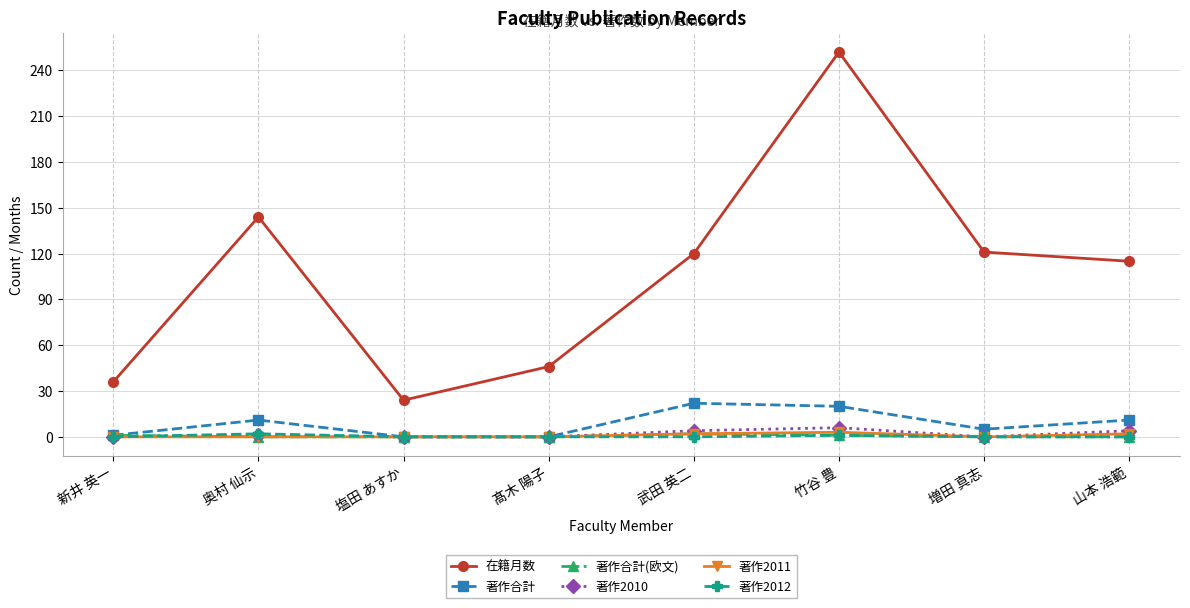

The value of 著作2012 at 山本 浩範 is 0. True or false?

True